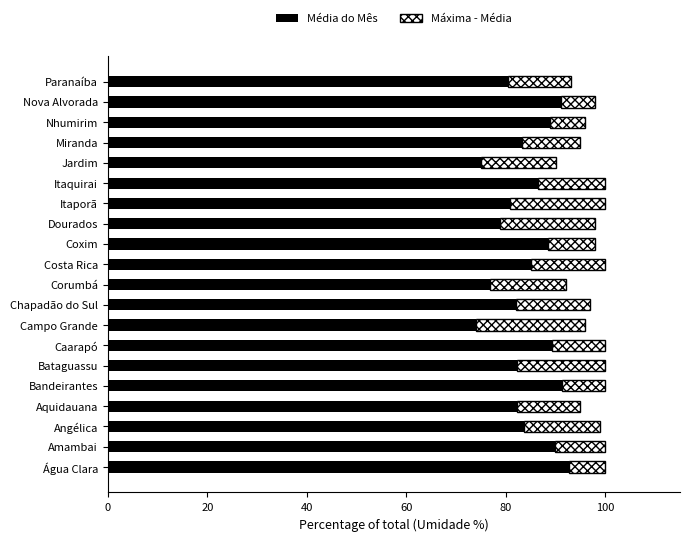

What is the difference between the maximum and minimum values in the Média do Mês series?

18.6